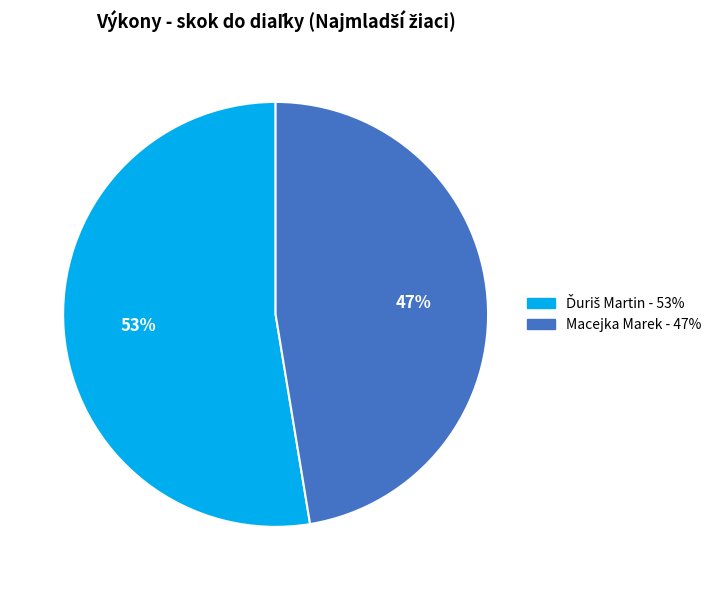

To the nearest percent, what is the average slice percentage?

50%